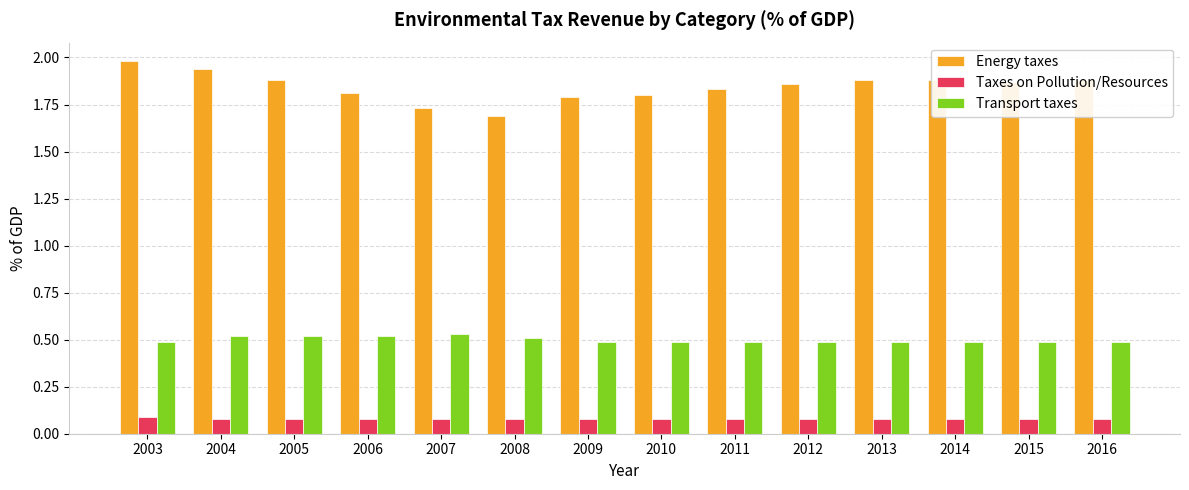

The Energy taxes series shows 0.4 at 2003. True or false?

False